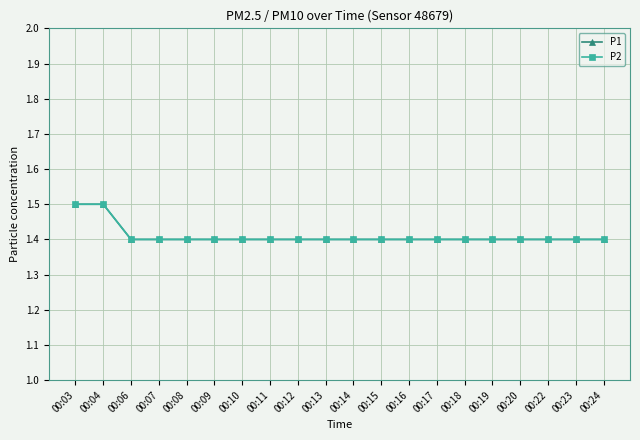

Is this an area chart (filled region under the line)?

No